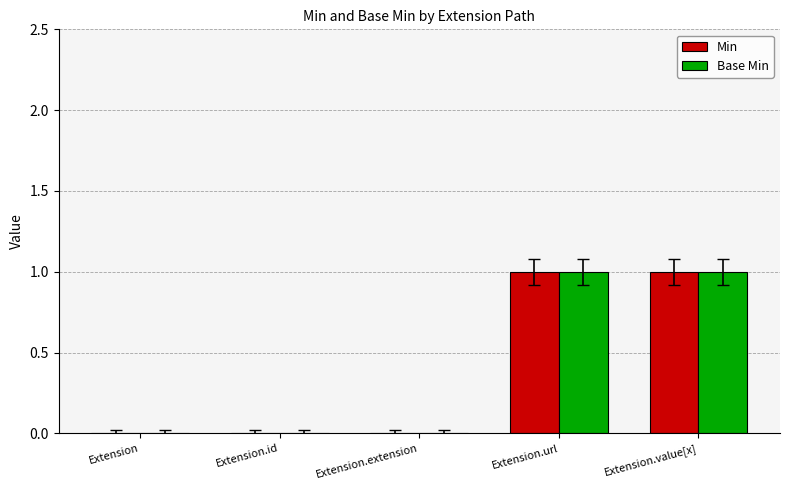

The Min series shows 1 at Extension.value[x]. True or false?

True